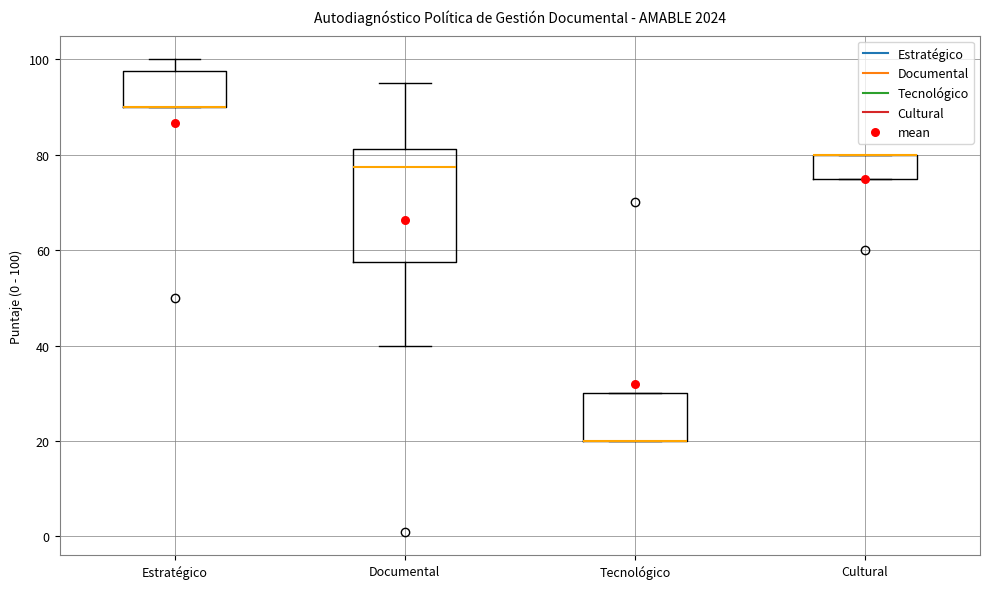

Reading left to right, read every box against the y-axis: the position of its median line, the range the box covers, and the ends of its whiskers. The values are not printed on the chart, so give them approximately, as read against the axis.

Estratégico: median 90 (drawn on the box's lower edge), box 90 to 98, whiskers 90 to 100
Documental: median 78, box 58 to 82, whiskers 40 to 96
Tecnológico: median 20 (drawn on the box's lower edge), box 20 to 30, whiskers 20 to 30
Cultural: median 80 (drawn on the box's upper edge), box 76 to 80, whiskers 76 to 80